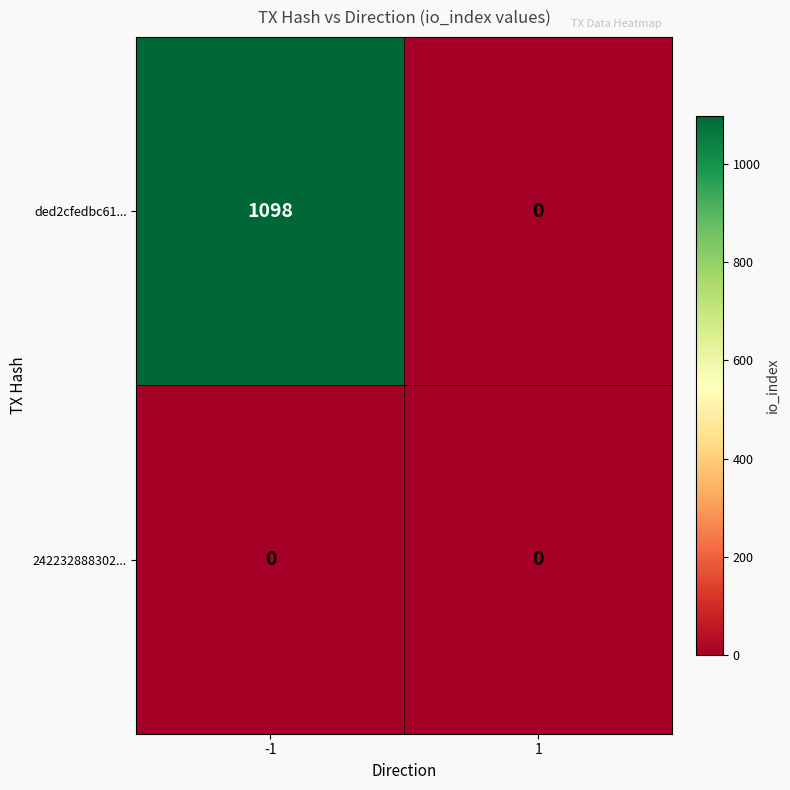

Rank the series by their maximum value, from highest to lowest.

ded2cfedbc61..., 242232888302...